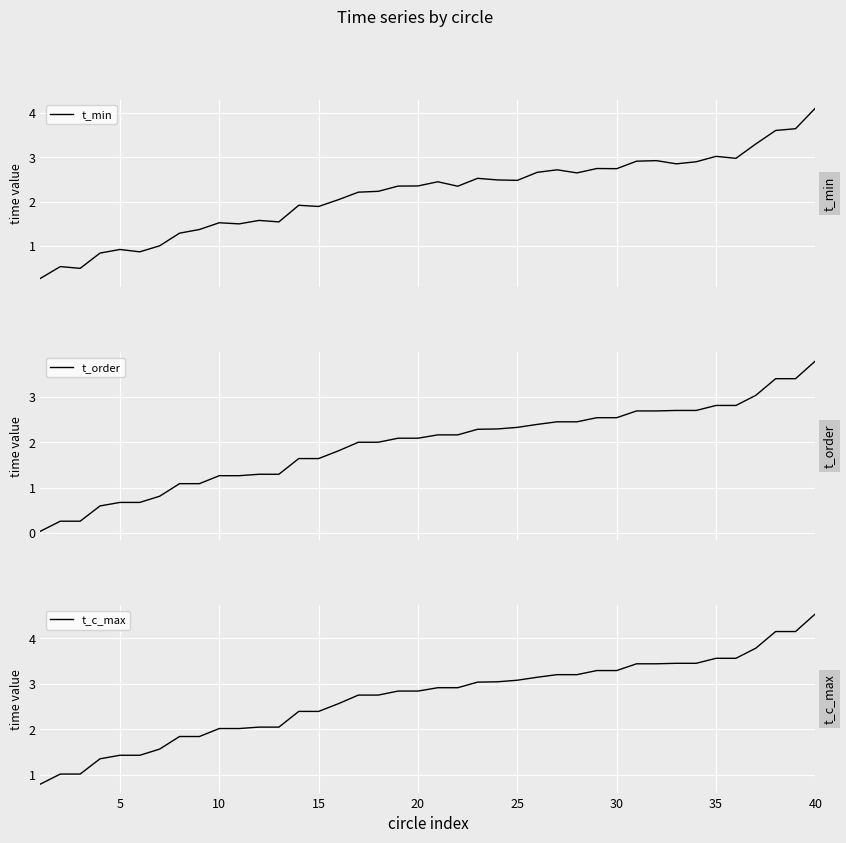

What is the maximum value for t_order?

3.8